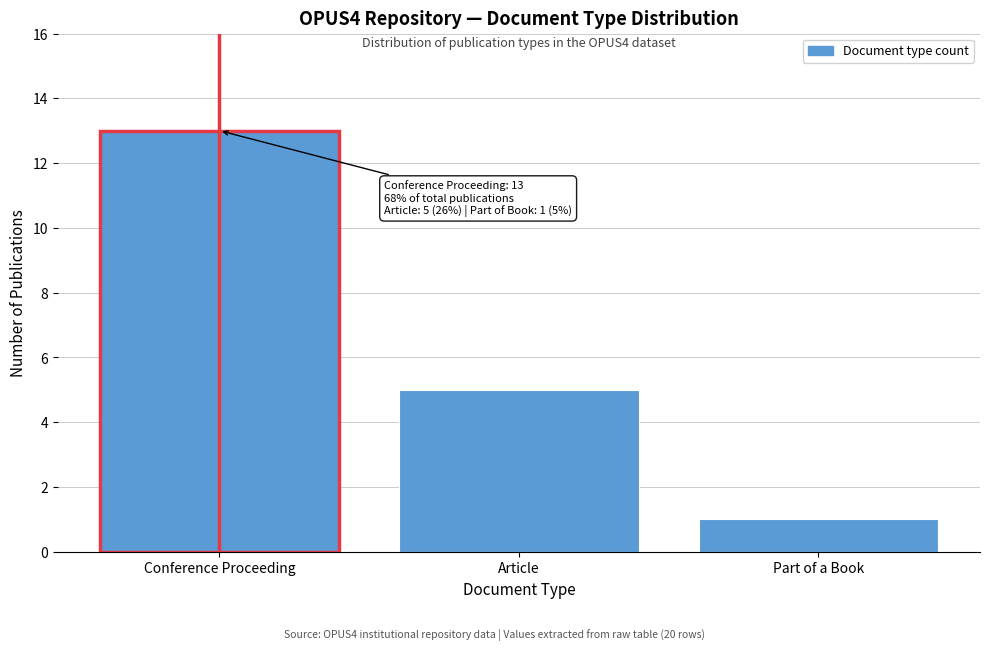

Reading left to right, transcribe all the data shown in this chart.

13	5	1